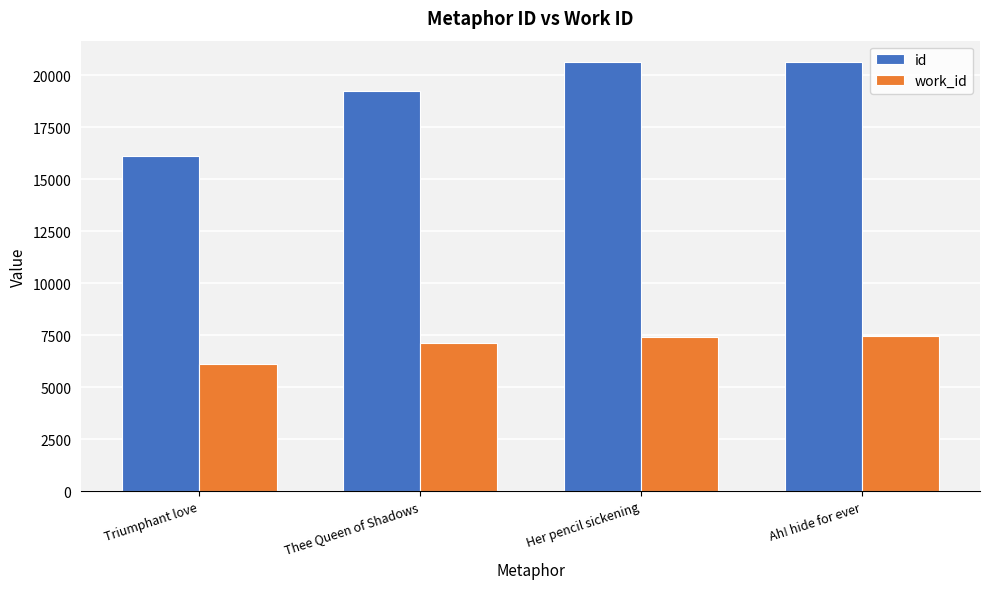

What are all the series names shown in the legend?

id, work_id